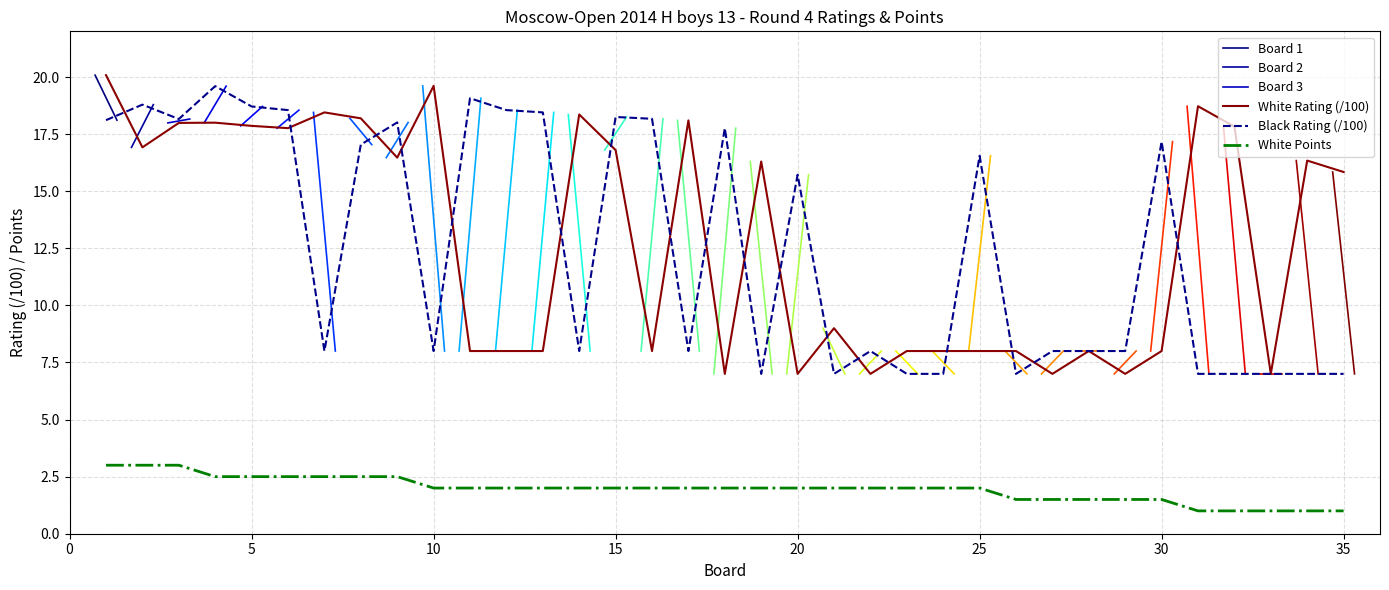

Rank the series by their maximum value, from highest to lowest.

White Rating, Black Rating, White Points